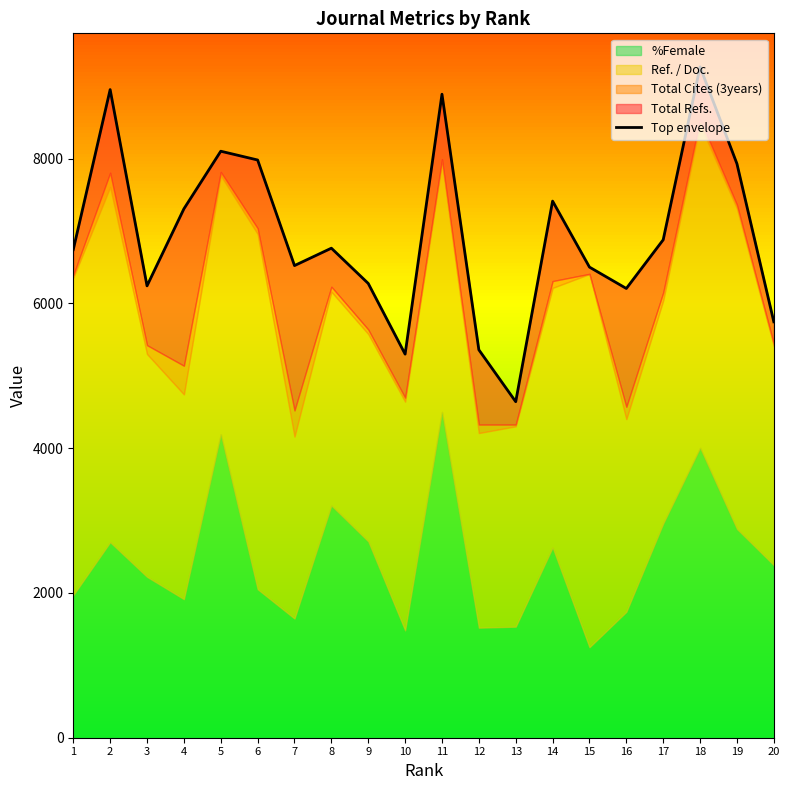

Is it true that the value at 4 is 7305.7?

True